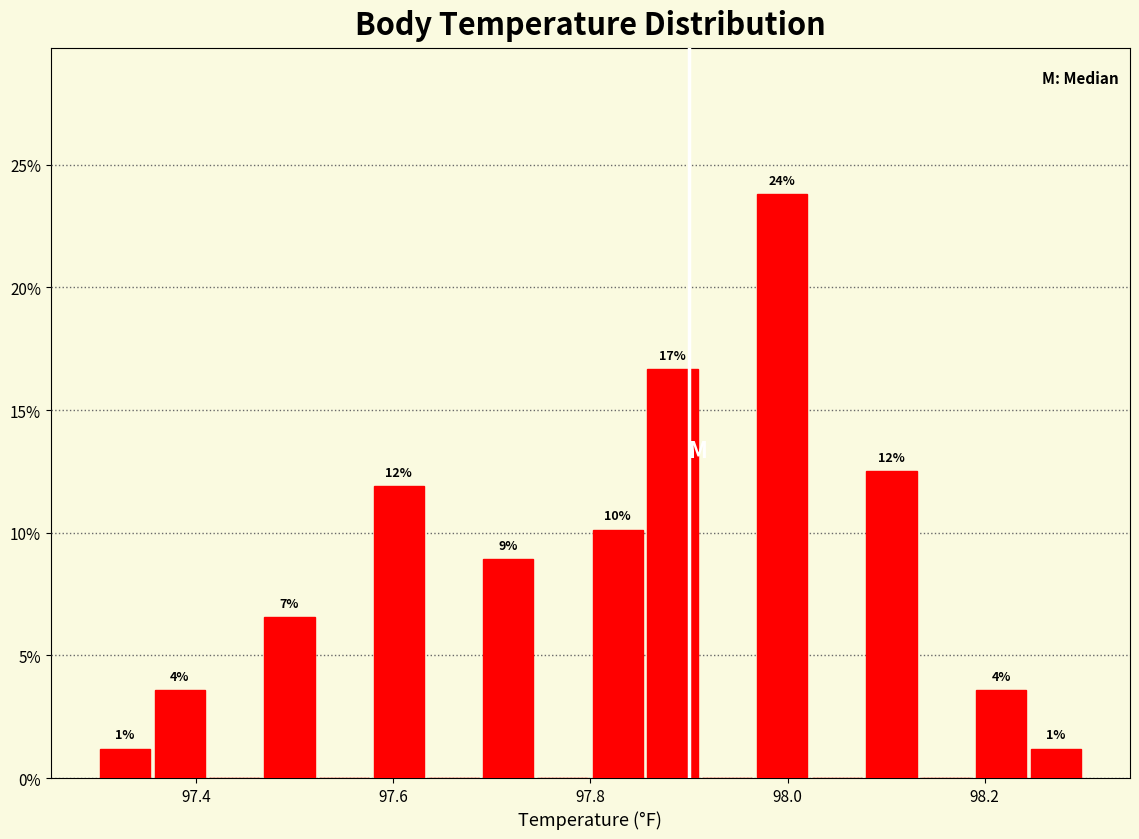

Around what value on the x-axis is the tallest bar? Give the approximate position of its centre, as read against the axis.

98.00